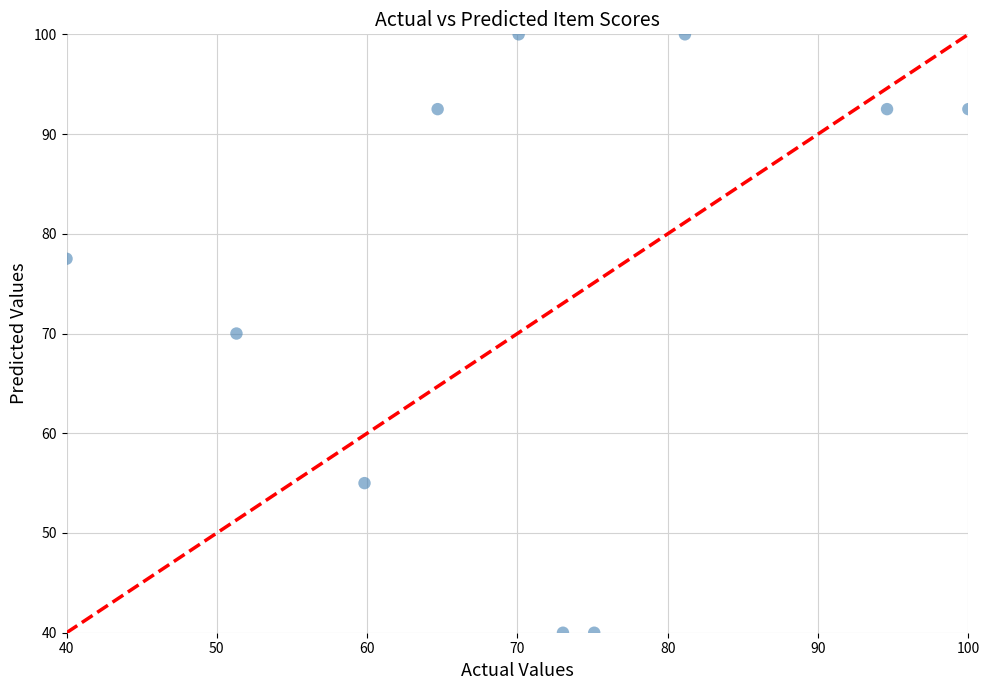

What is the range of Y values (max minus min)?

60.0